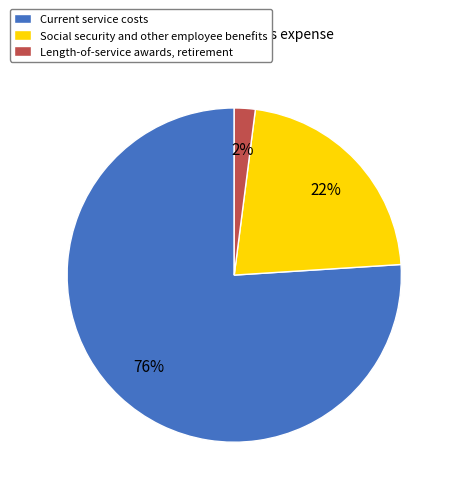

Do Current service costs and Length-of-service awards, retirement together represent more than half of the pie?

Yes